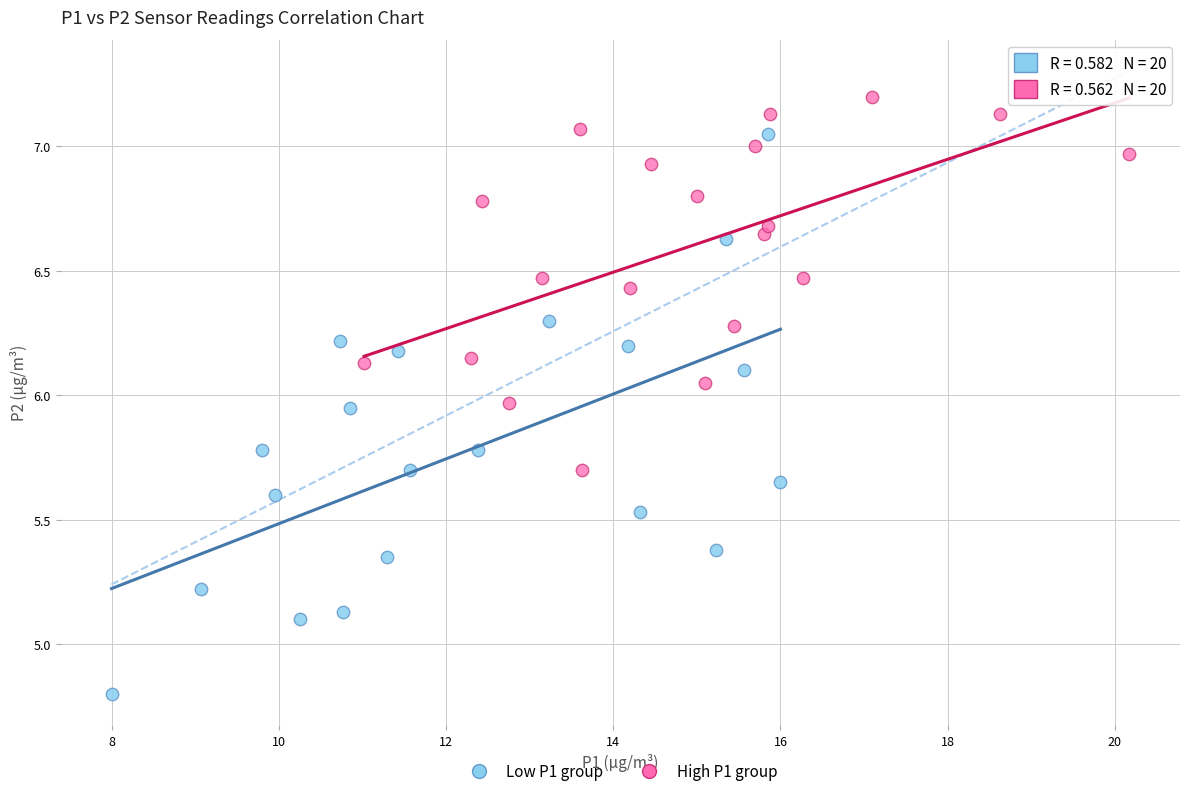

Which series has the largest Y range (max minus min)?

Low P1 group